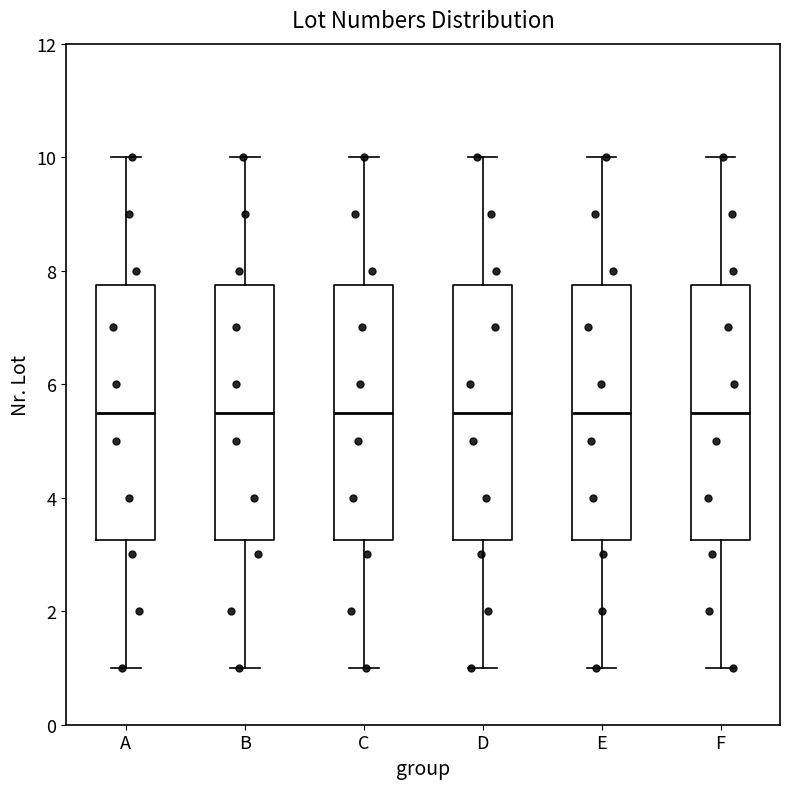

Reading left to right, read every box against the y-axis: the position of its median line, the range the box covers, and the ends of its whiskers. The values are not printed on the chart, so give them approximately, as read against the axis.

A: median 5.6, box 3.2 to 7.8, whiskers 1.0 to 10.0
B: median 5.6, box 3.2 to 7.8, whiskers 1.0 to 10.0
C: median 5.6, box 3.2 to 7.8, whiskers 1.0 to 10.0
D: median 5.6, box 3.2 to 7.8, whiskers 1.0 to 10.0
E: median 5.6, box 3.2 to 7.8, whiskers 1.0 to 10.0
F: median 5.6, box 3.2 to 7.8, whiskers 1.0 to 10.0